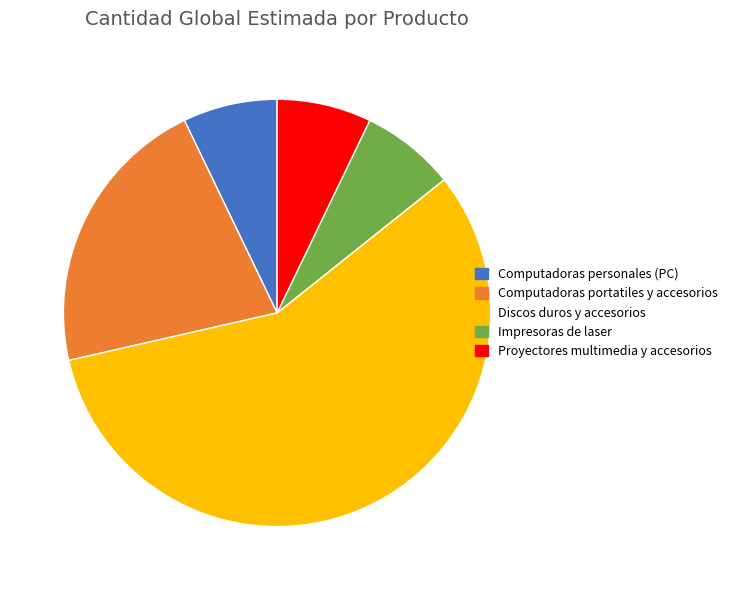

Approximately how many times larger is the value at Proyectores multimedia y accesorios compared to Computadoras personales (PC)?

1.0